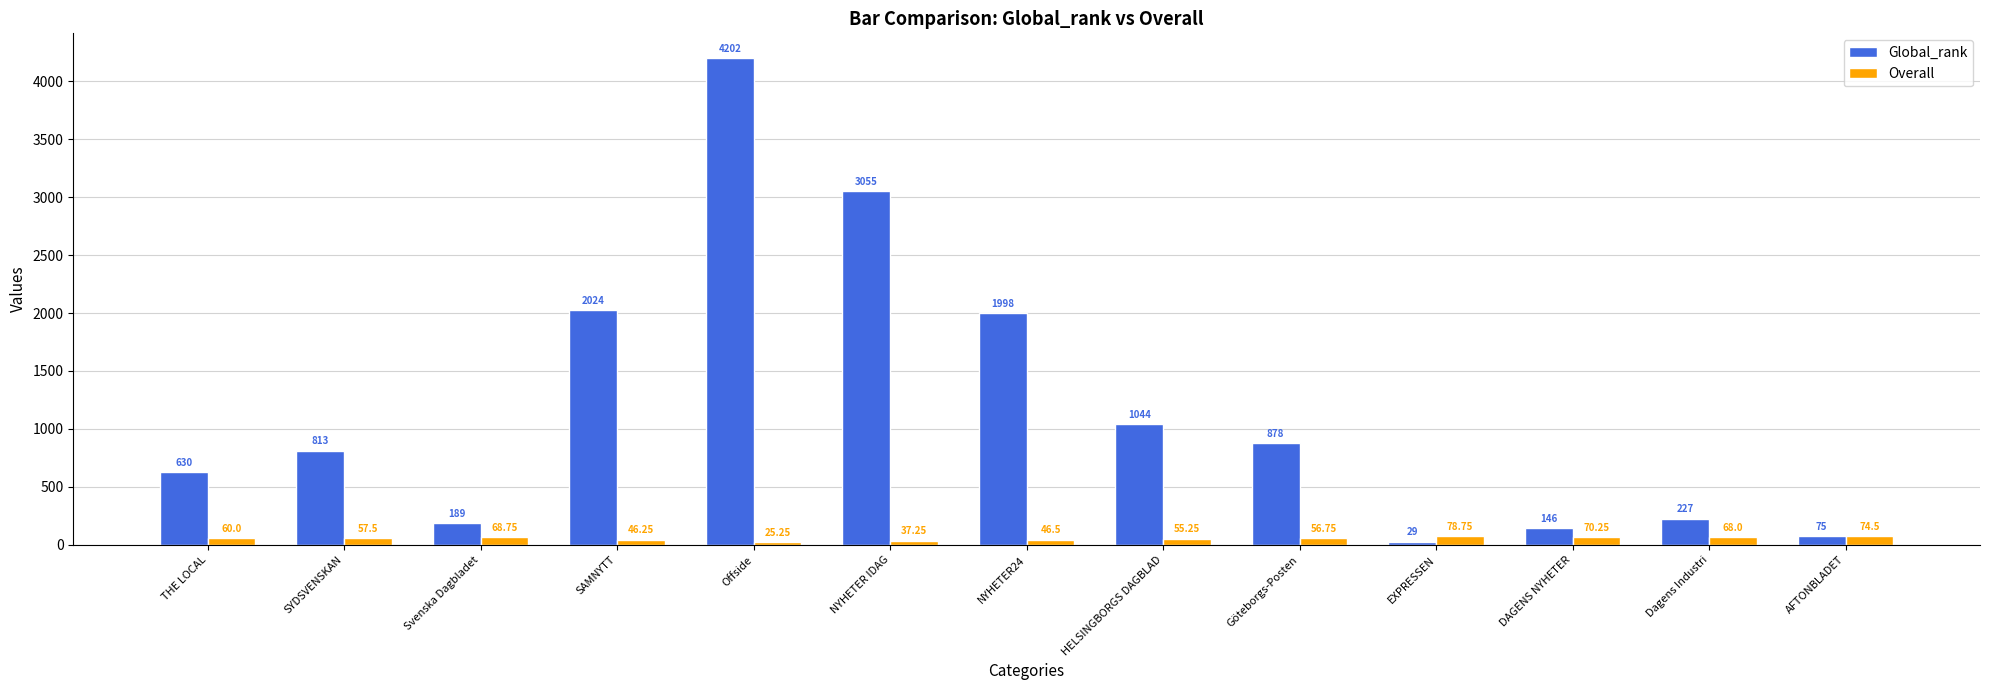

What is the total value across all series at THE LOCAL?

690.0